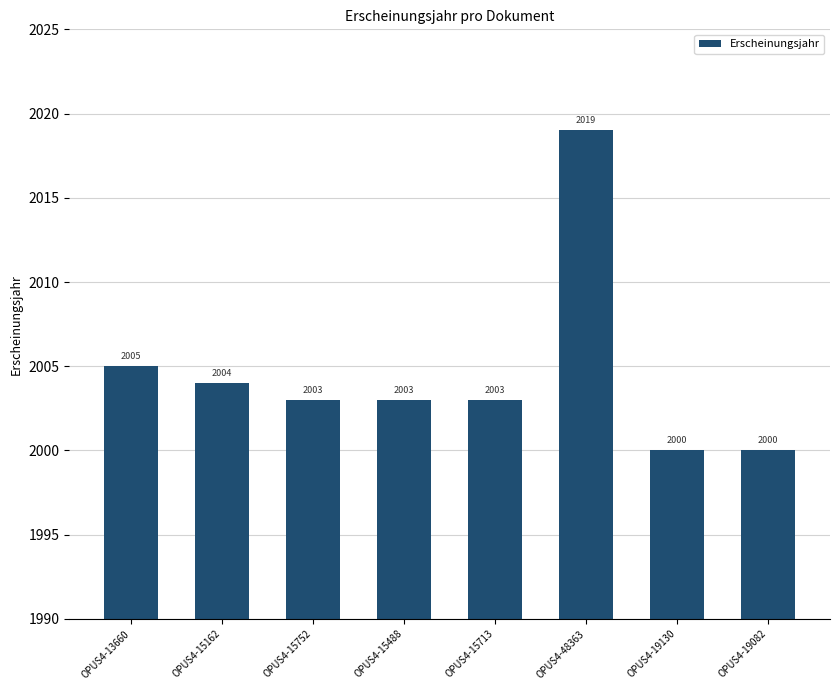

Between OPUS4-15713 and OPUS4-19082, which is larger?

OPUS4-15713